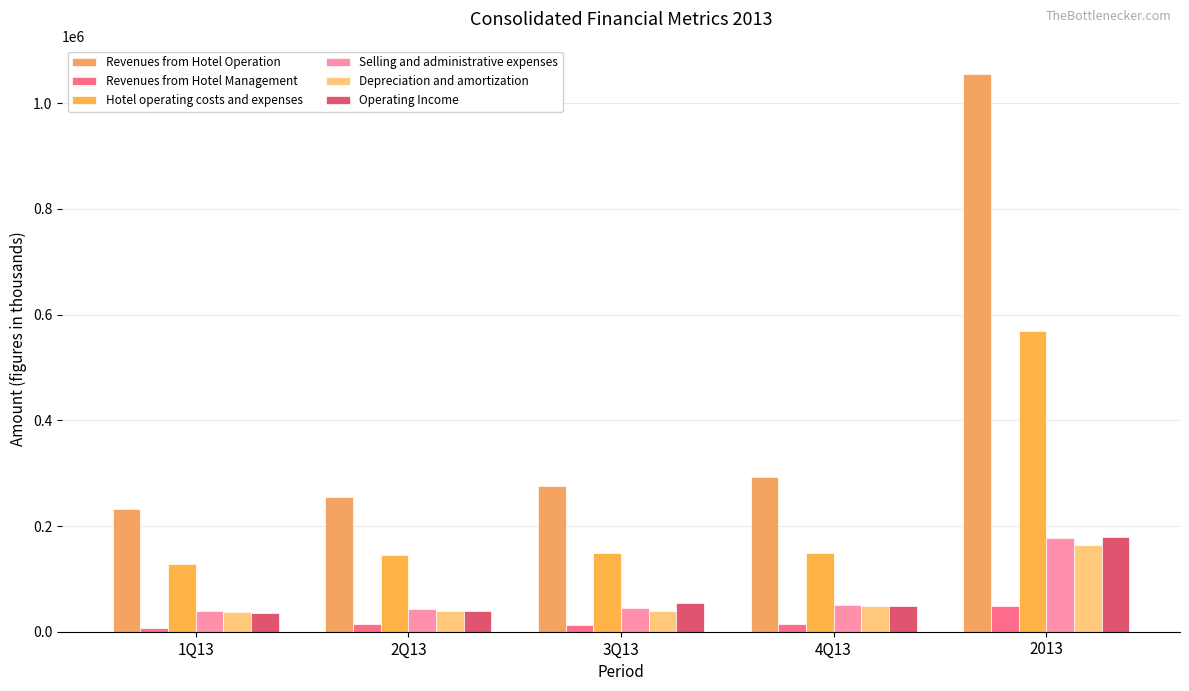

What are all the series names shown in the legend?

Revenues from Hotel Operation, Revenues from Hotel Management, Hotel operating costs and expenses, Selling and administrative expenses, Depreciation and amortization, Operating Income